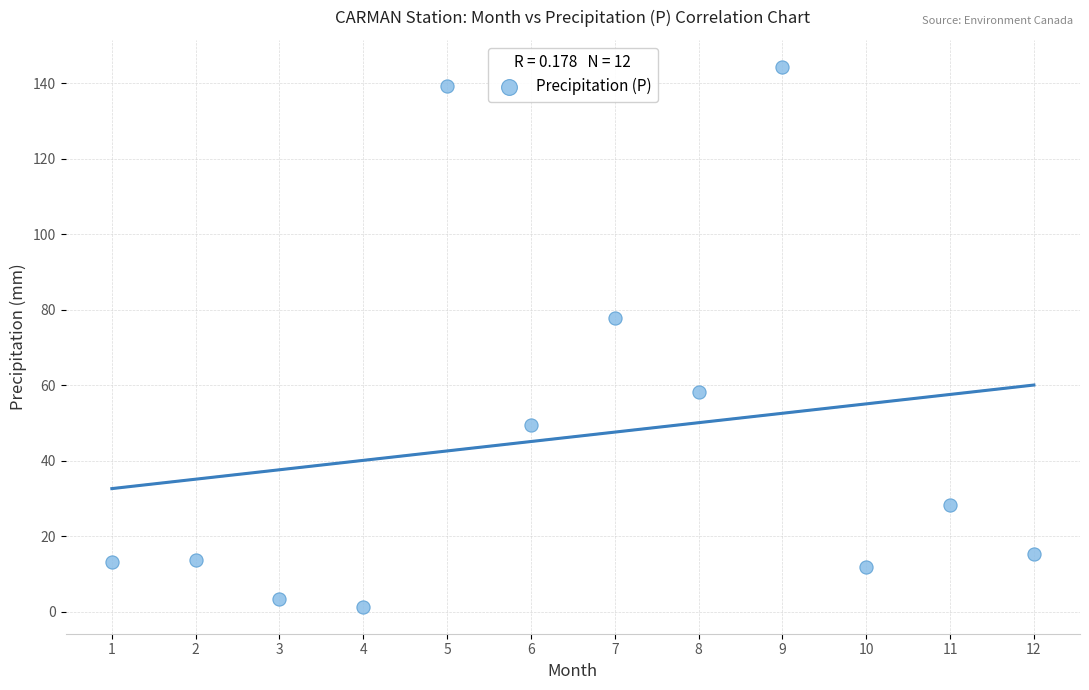

What is the average Y value?

46.3